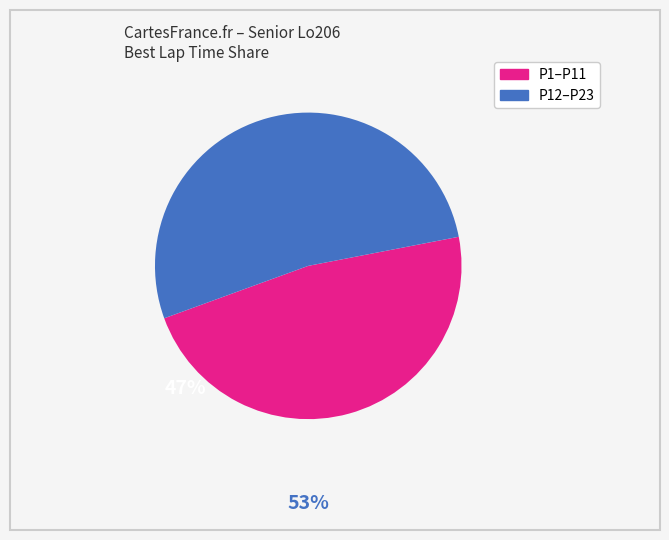

Is there any slice that represents more than half of the pie?

Yes